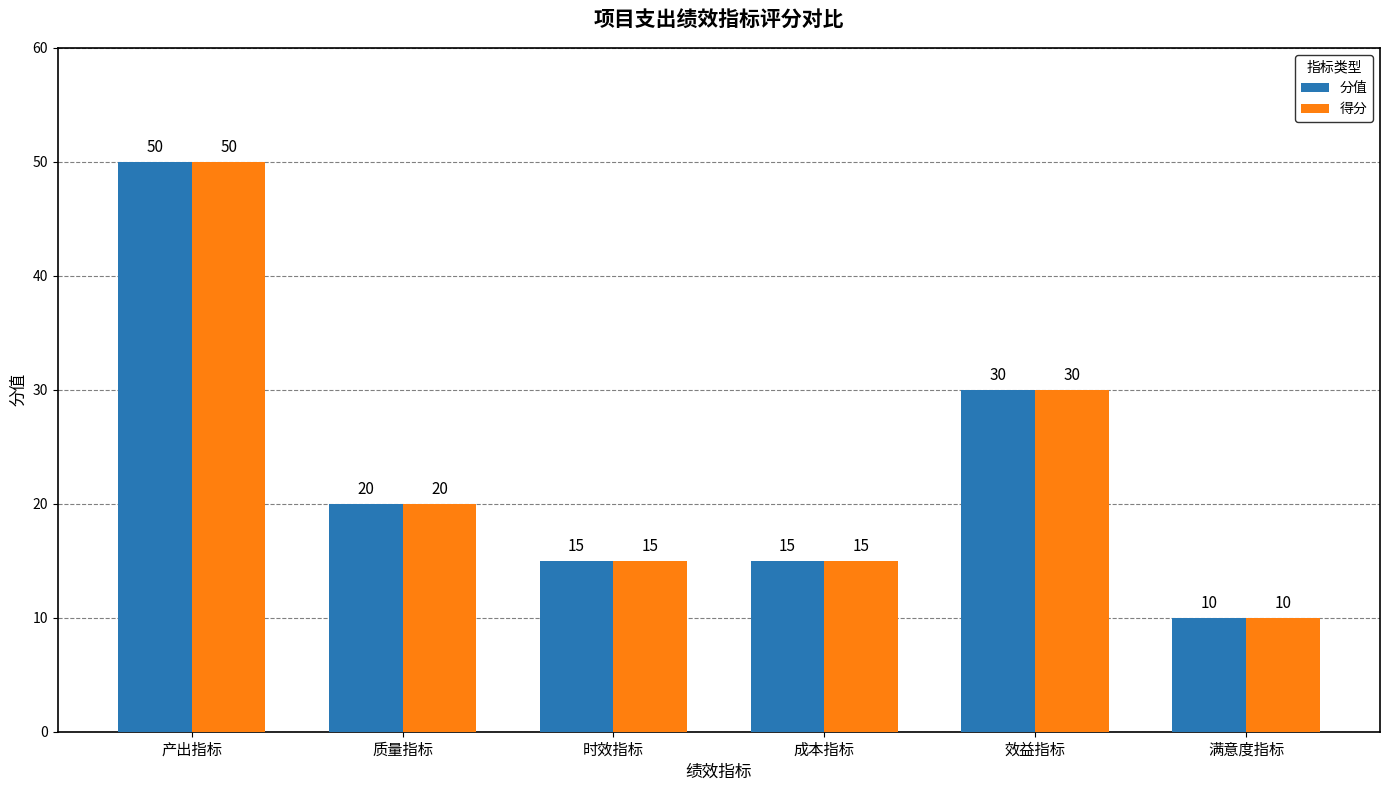

At which label does 得分 first exceed 20?

产出指标